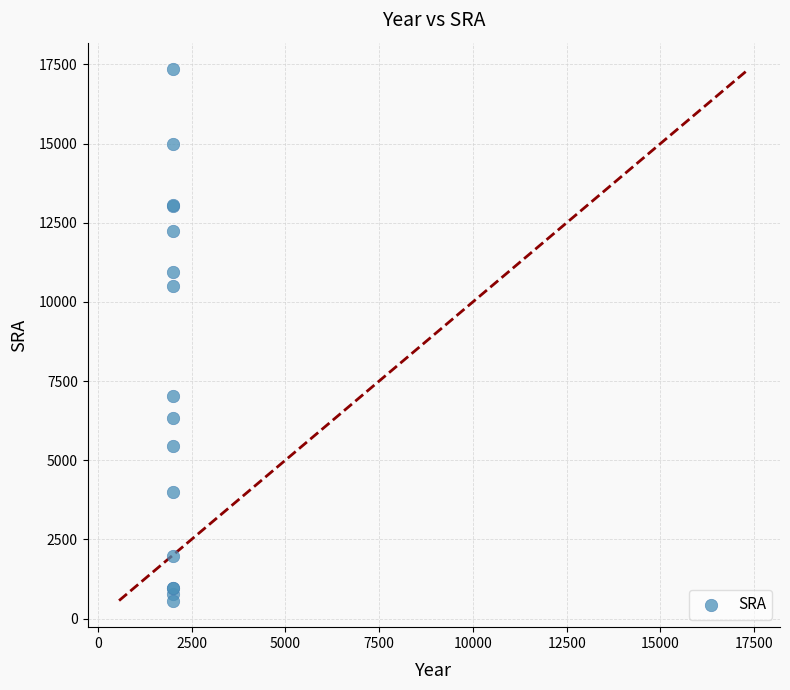

What Y value in the scatter plot is closest to 8957?

10500.0